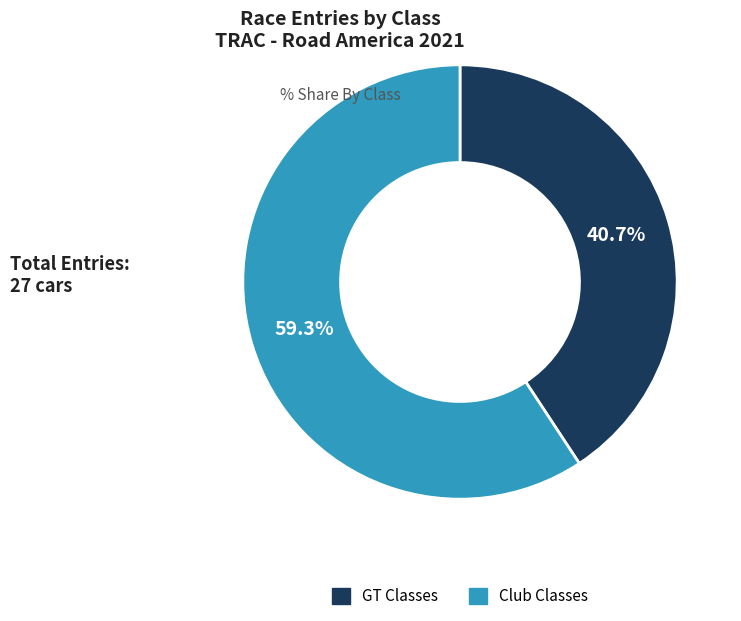

Is there a majority slice in this chart?

Yes